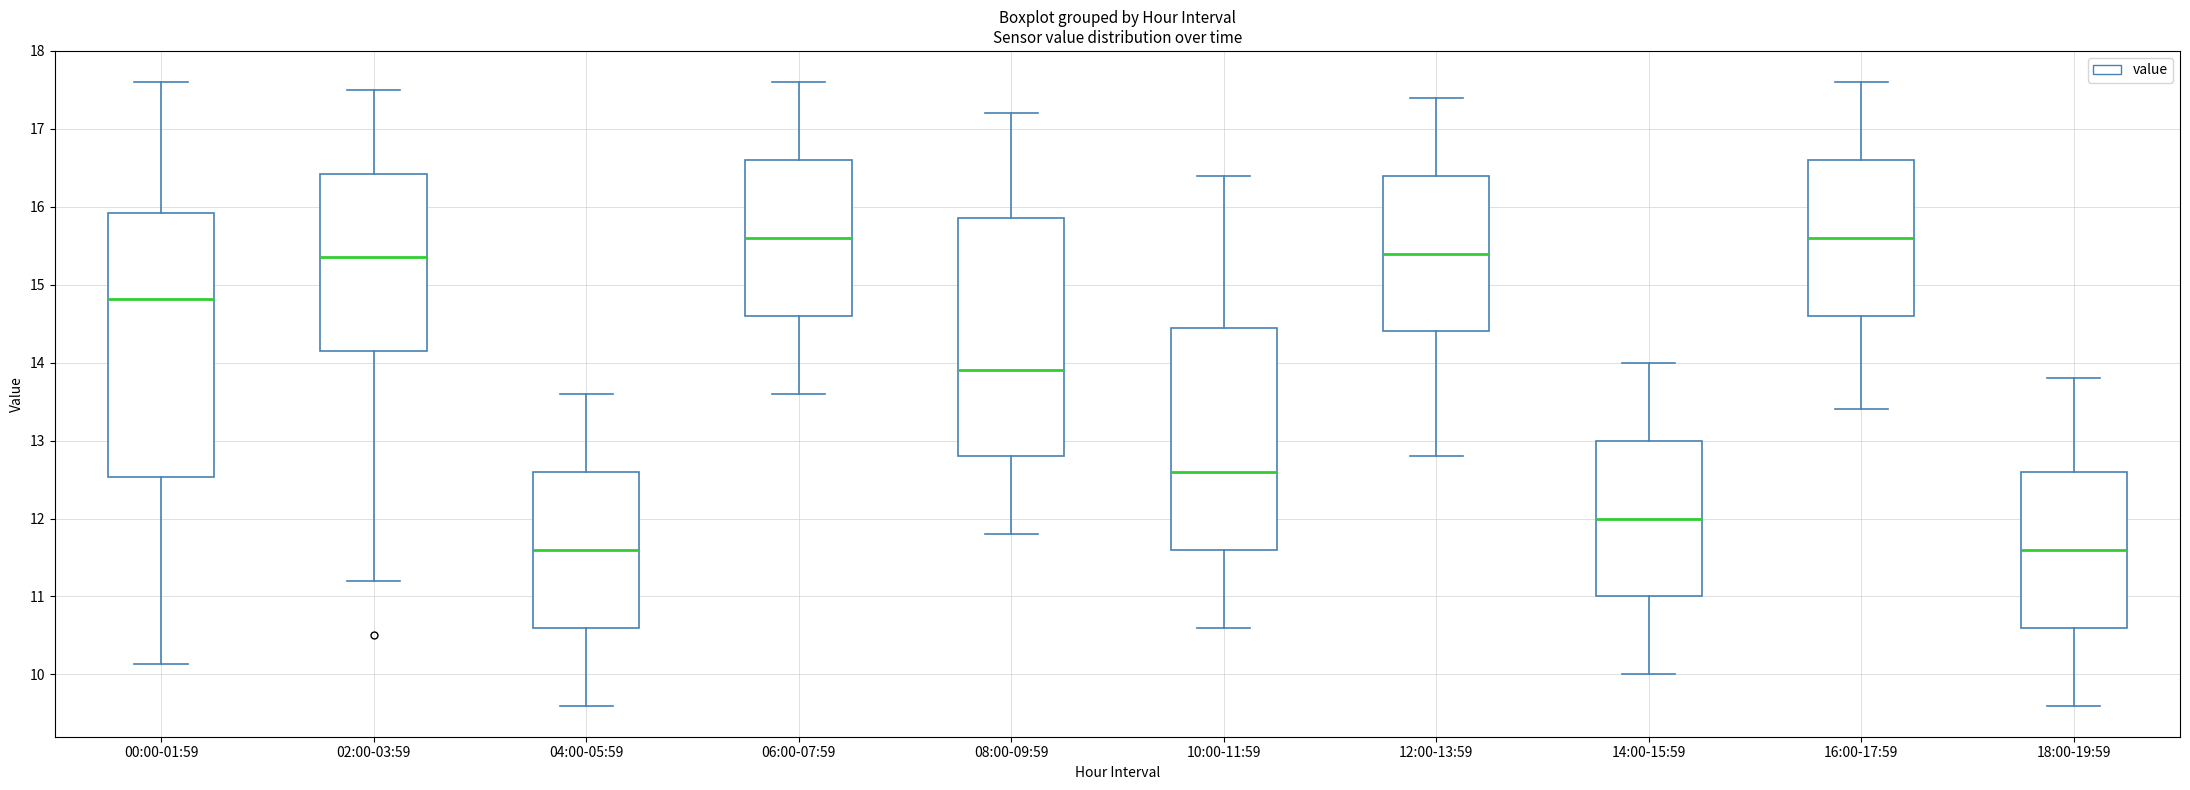

Reading left to right, transcribe this box plot: for each box, give where its median line is, the range the box spans, and where its two whiskers end, as read against the y-axis. The values are not printed on the chart, so give them approximately, as read against the axis.

00:00-01:59: median 14.8, box 12.5 to 15.9, whiskers 10.1 to 17.6
02:00-03:59: median 15.4, box 14.2 to 16.4, whiskers 11.2 to 17.5
04:00-05:59: median 11.6, box 10.6 to 12.6, whiskers 9.6 to 13.6
06:00-07:59: median 15.6, box 14.6 to 16.6, whiskers 13.6 to 17.6
08:00-09:59: median 13.9, box 12.8 to 15.9, whiskers 11.8 to 17.2
10:00-11:59: median 12.6, box 11.6 to 14.5, whiskers 10.6 to 16.4
12:00-13:59: median 15.4, box 14.4 to 16.4, whiskers 12.8 to 17.4
14:00-15:59: median 12.0, box 11.0 to 13.0, whiskers 10.0 to 14.0
16:00-17:59: median 15.6, box 14.6 to 16.6, whiskers 13.4 to 17.6
18:00-19:59: median 11.6, box 10.6 to 12.6, whiskers 9.6 to 13.8